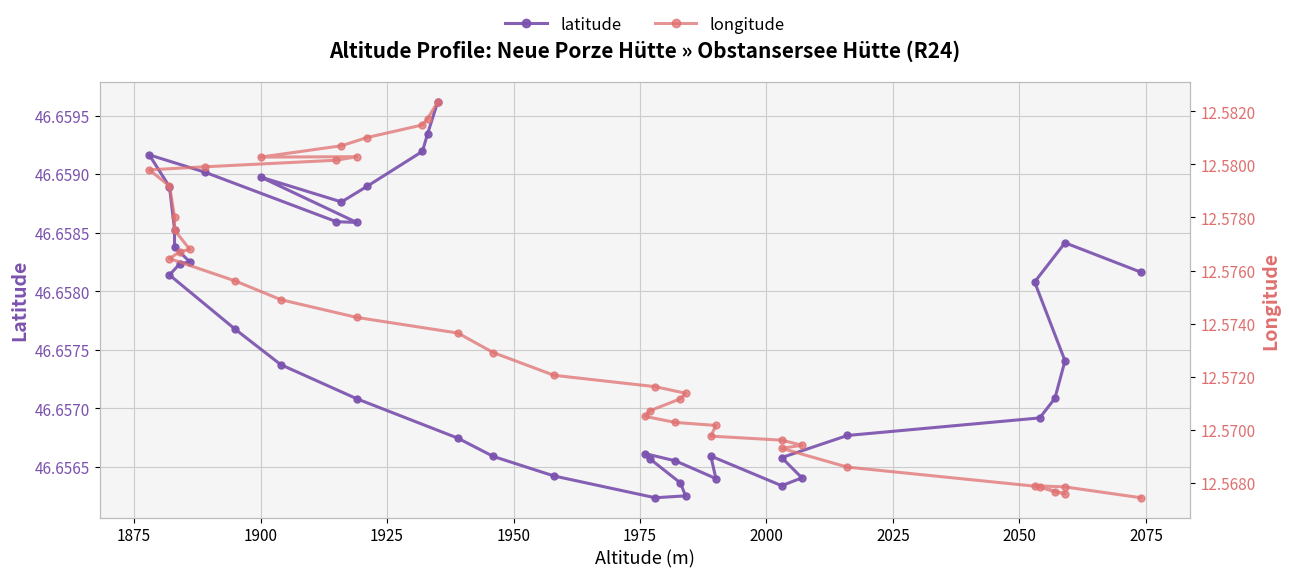

What is the label of the 39th point from the right?

1875